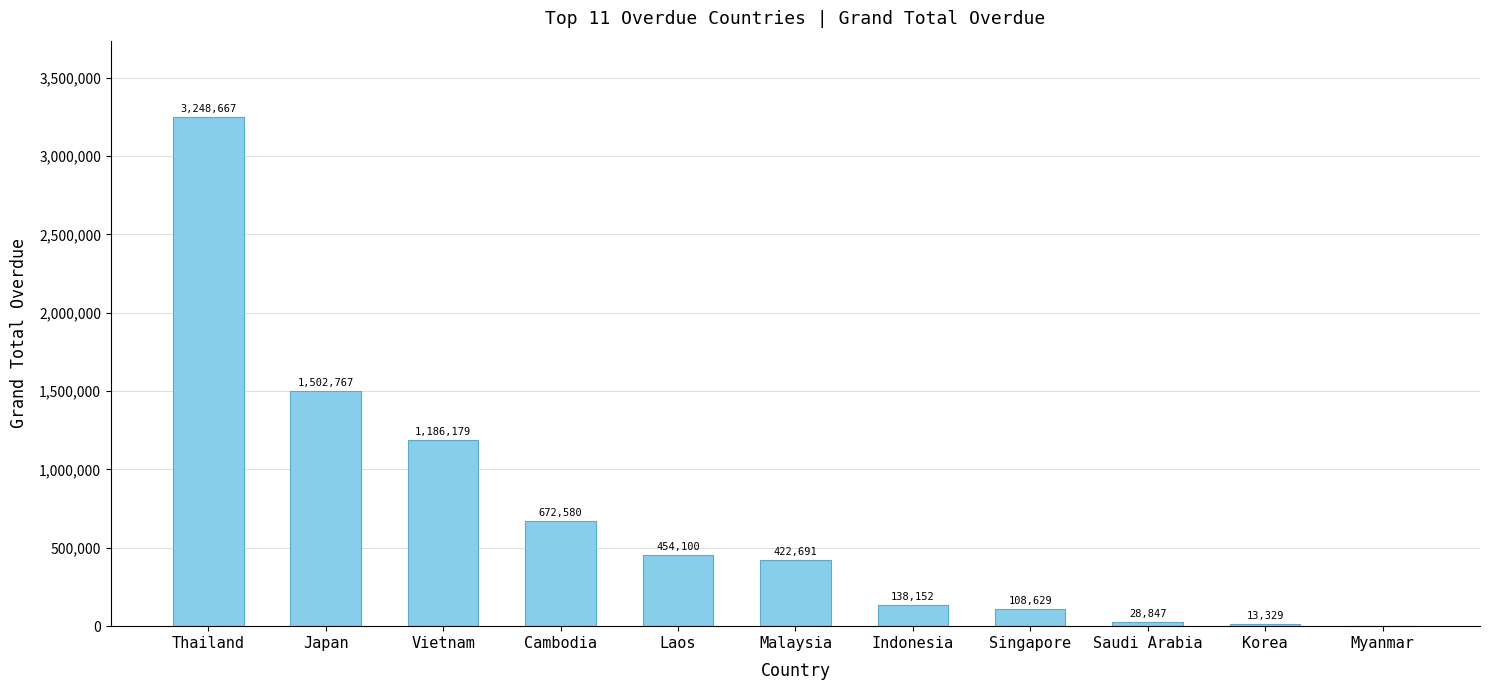

What is the maximum value shown in the chart?

3248667.3